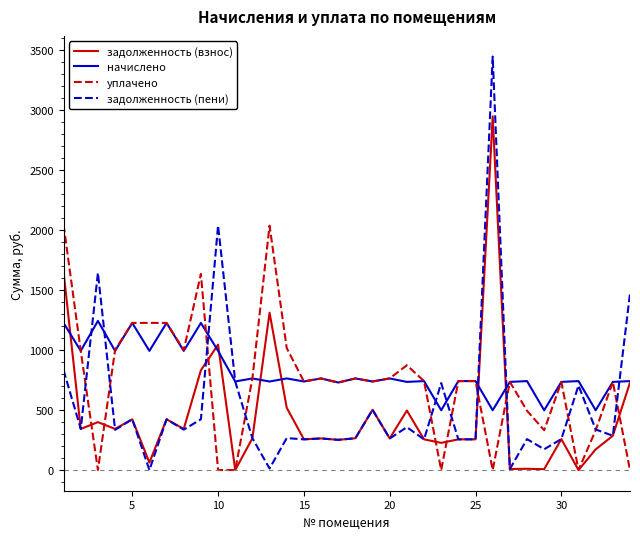

True or false: задолженность (взнос) has more than 2 interior local peaks.

True